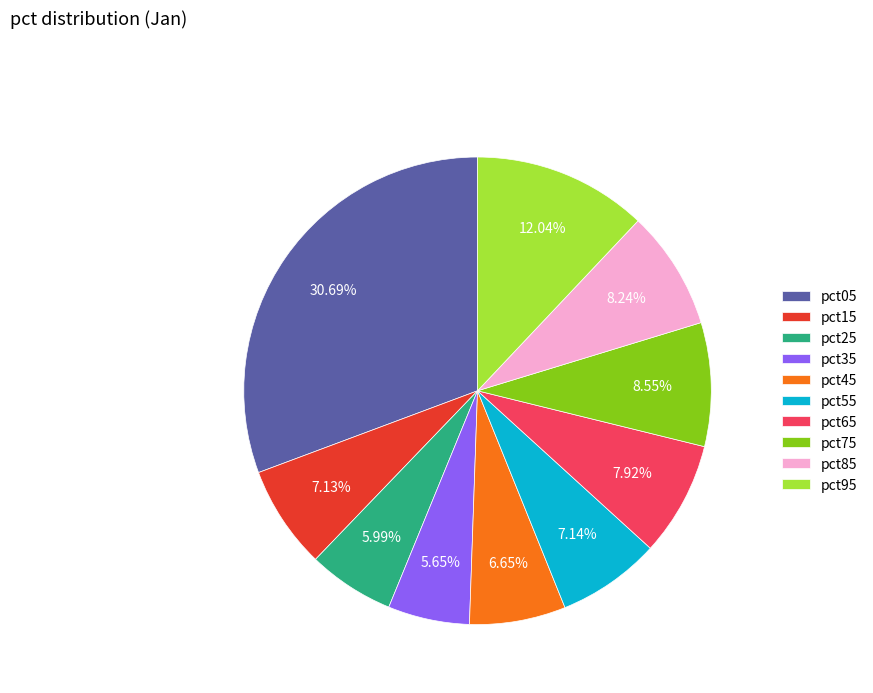

Combined, what portion of the pie is pct65 and pct85?

16.2%